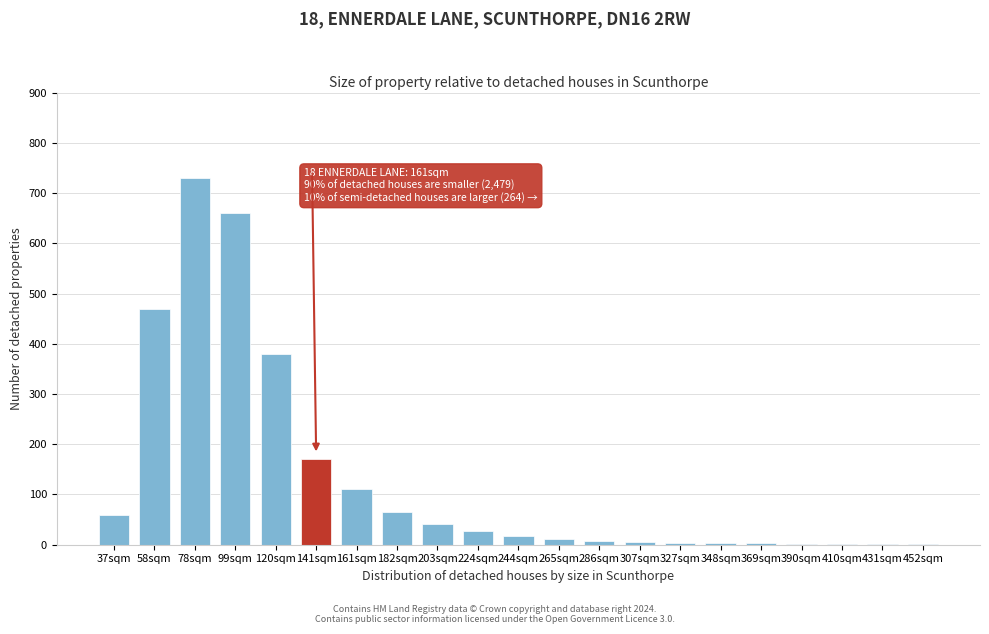

What is the approximate value at 182sqm, to the nearest 100?

100